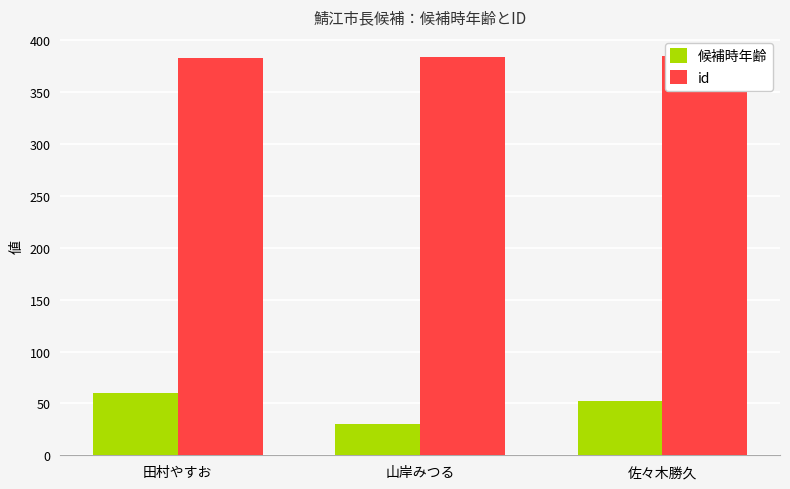

What is the difference between the highest and lowest values at 山岸みつる?

354